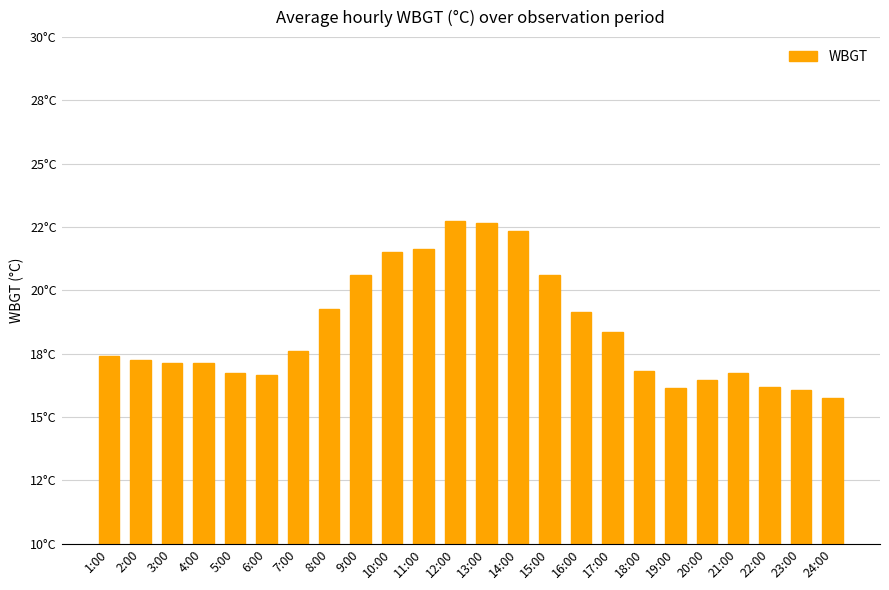

The chart shows a value of 34.0 at 16:00. True or false?

False